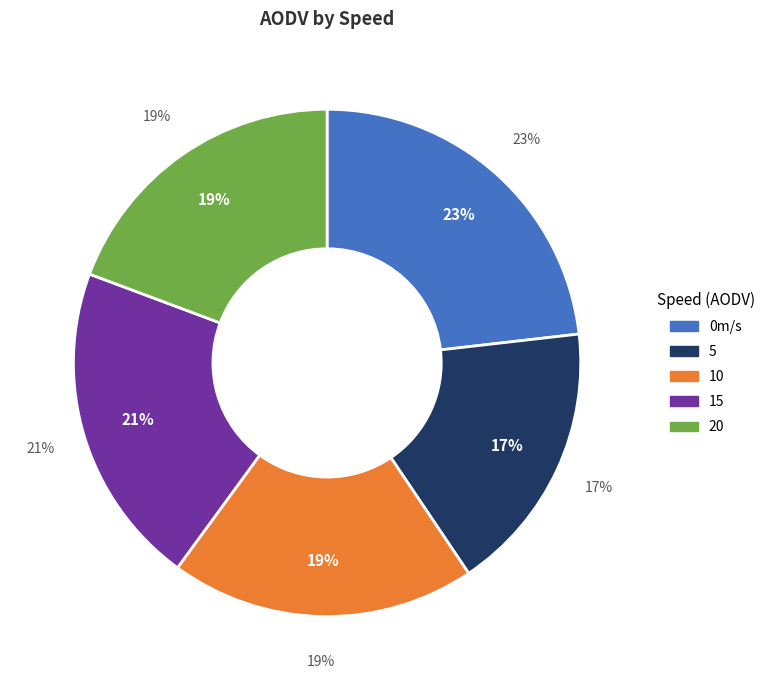

To the nearest percent, what percentage of the pie is 20?

19%